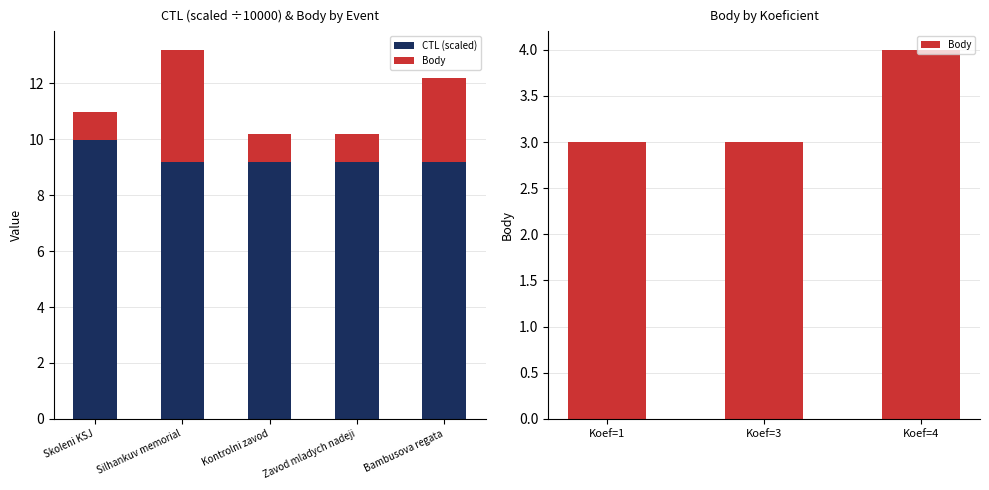

What is the difference between the second highest and second lowest values in the Body series?

2.0